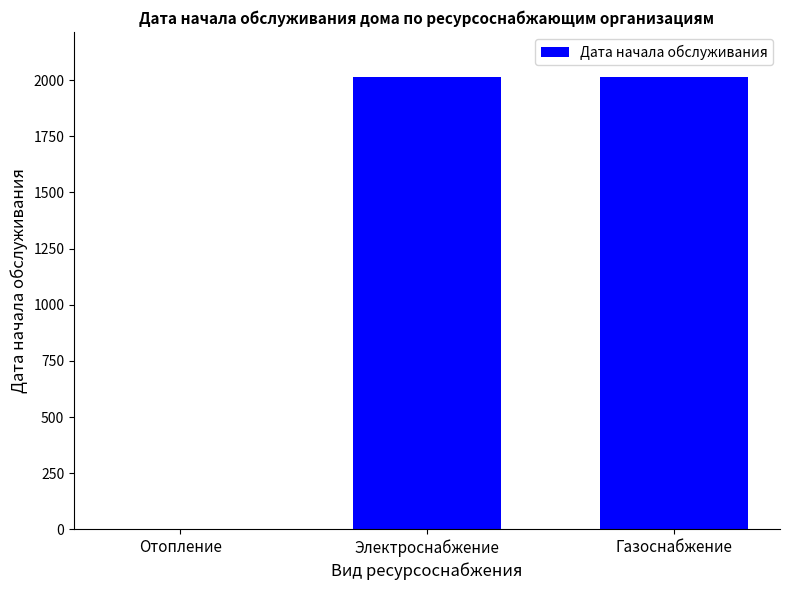

Is it true that the value at Отопление is -1043?

False